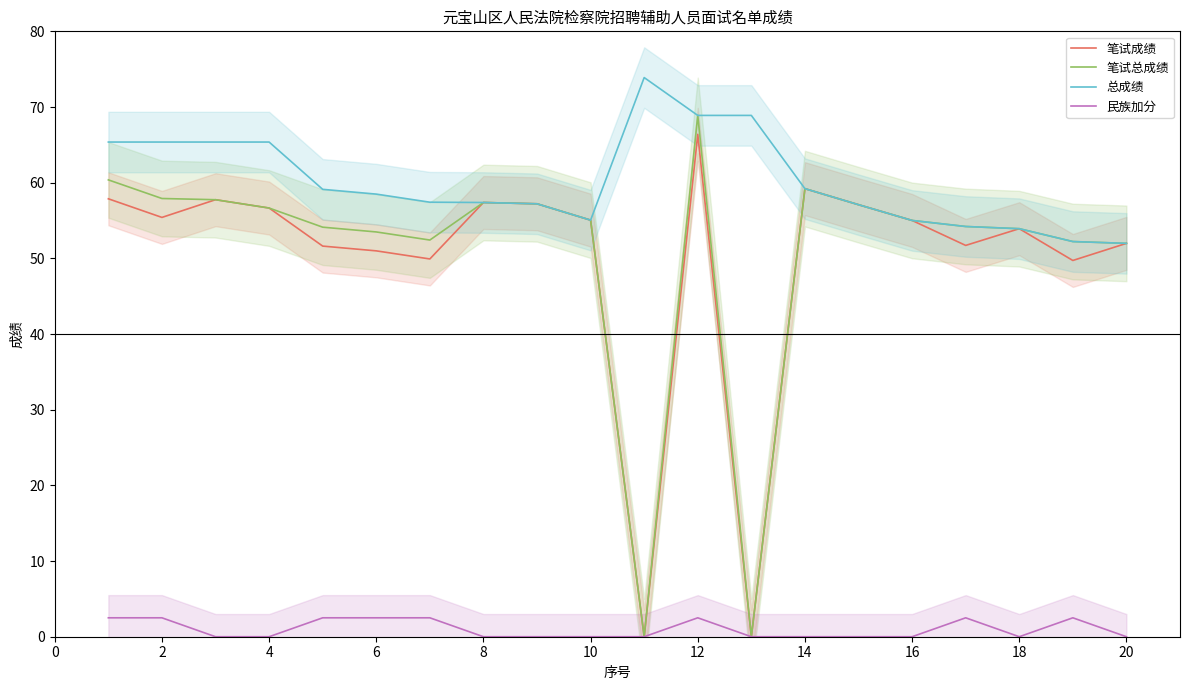

Reading left to right, what are all the values shown in this chart?

笔试成绩: 57.9	55.4	57.8	56.6	51.6	51.0	49.9	57.4	57.2	55.0	0.0	66.4	0.0	59.2	57.1	55.0	51.7	53.9	49.7	52.0
笔试总成绩: 60.4	57.9	57.8	56.6	54.1	53.5	52.4	57.4	57.2	55.0	0.0	68.9	0.0	59.2	57.1	55.0	54.2	53.9	52.2	52.0
总成绩: 65.4	65.4	65.4	65.4	59.1	58.5	57.4	57.4	57.2	55.0	73.9	68.9	68.9	59.2	57.1	55.0	54.2	53.9	52.2	52.0
民族加分: 2.5	2.5	0.0	0.0	2.5	2.5	2.5	0.0	0.0	0.0	0.0	2.5	0.0	0.0	0.0	0.0	2.5	0.0	2.5	0.0